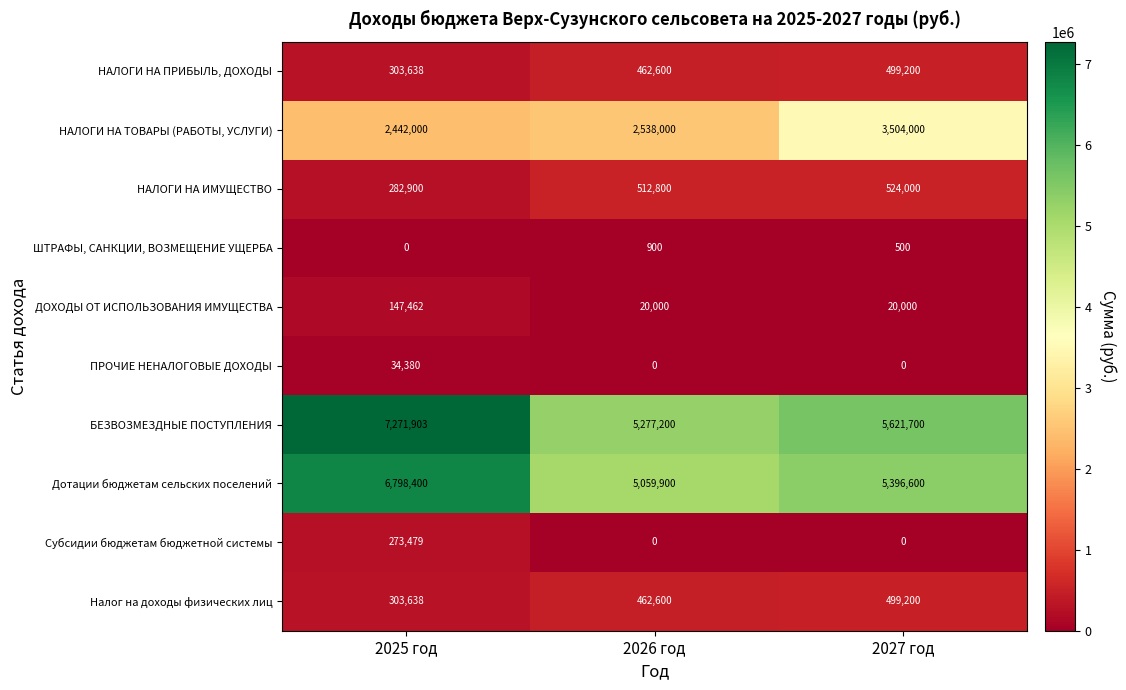

What is the average value of the ДОХОДЫ ОТ ИСПОЛЬЗОВАНИЯ ИМУЩЕСТВА series?

62487